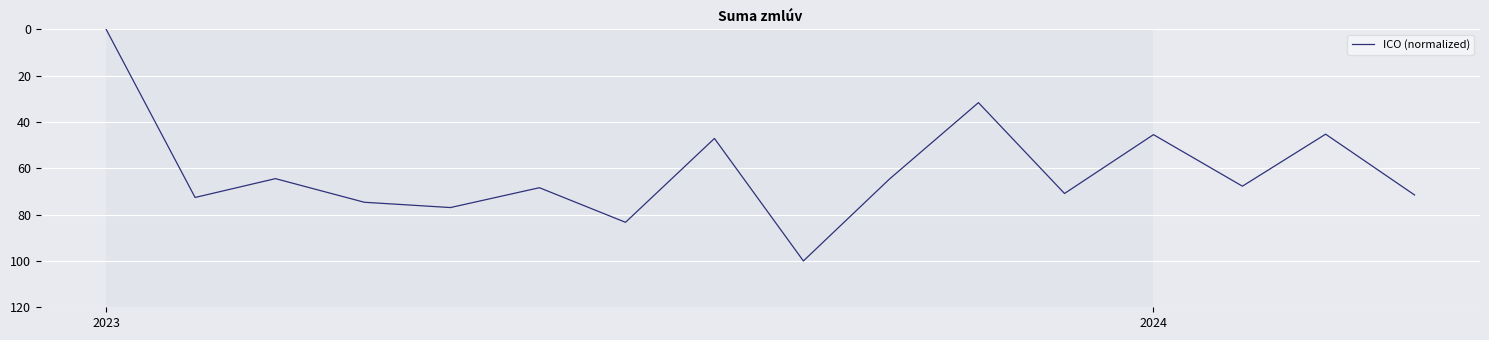

What is the greatest value displayed?

100.0